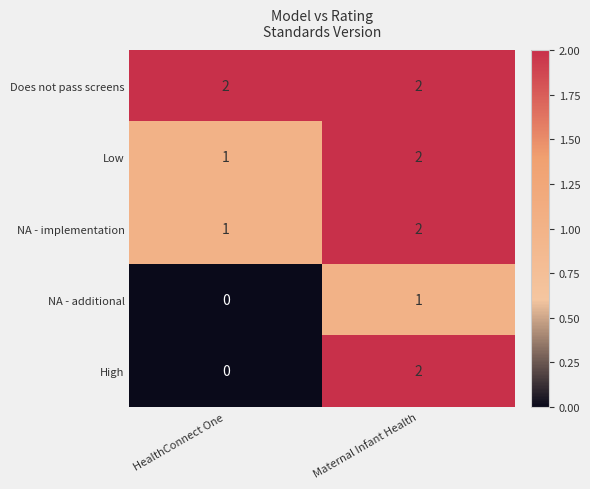

What is the sum of the Low values at HealthConnect One and Maternal Infant Health?

3